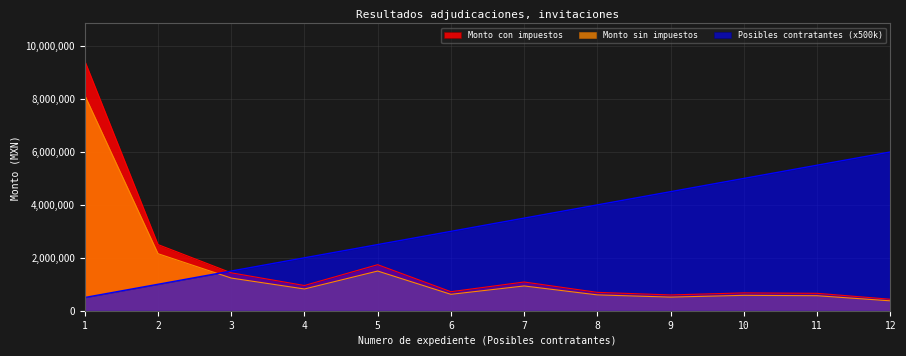

At which category is the sum across all series the highest?

1